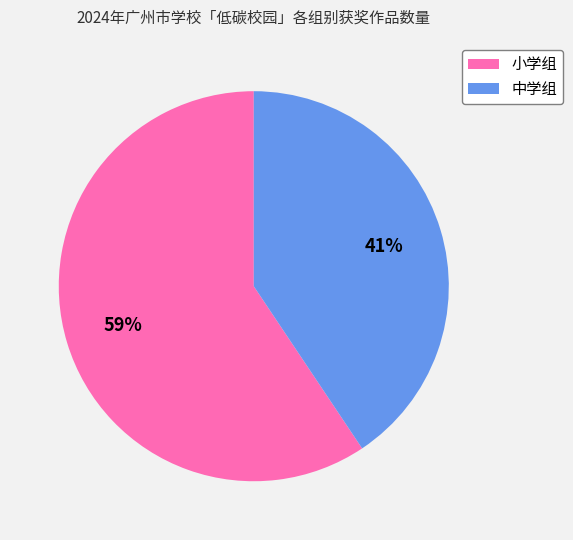

What is the largest slice in the pie chart?

小学组